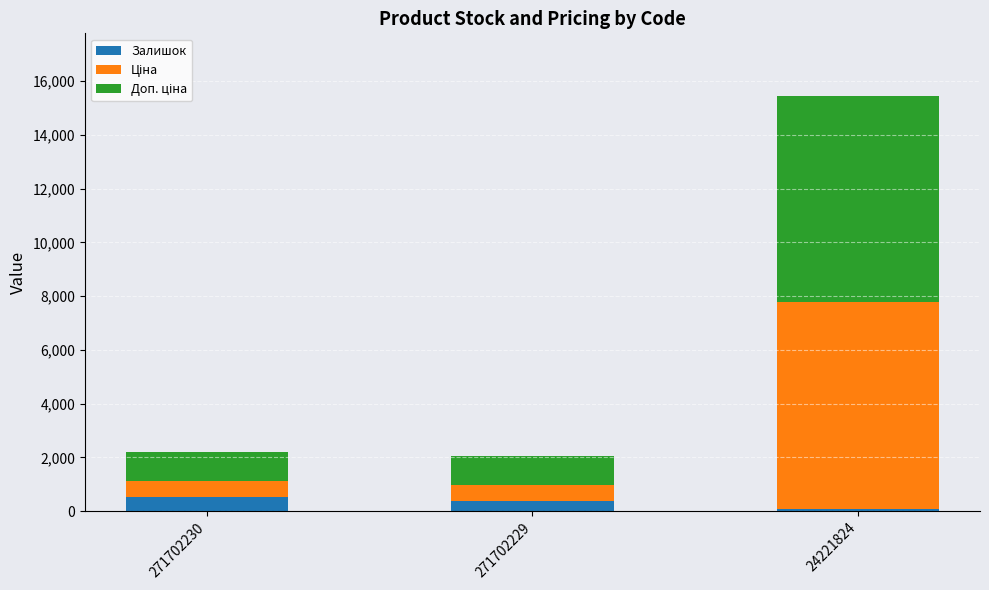

Reading left to right, transcribe the values for Залишок.

516.0	372.0	78.0